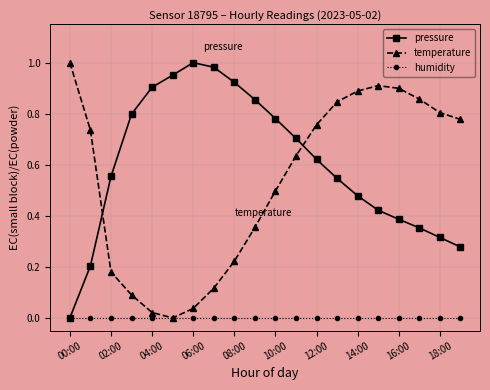

What are all the series names shown in the legend?

pressure, temperature, humidity